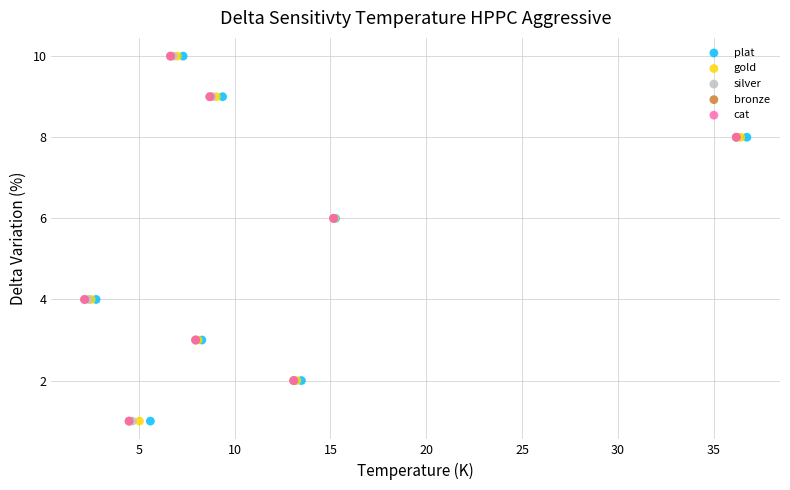

What are all the series names shown in the legend?

plat, gold, silver, bronze, cat